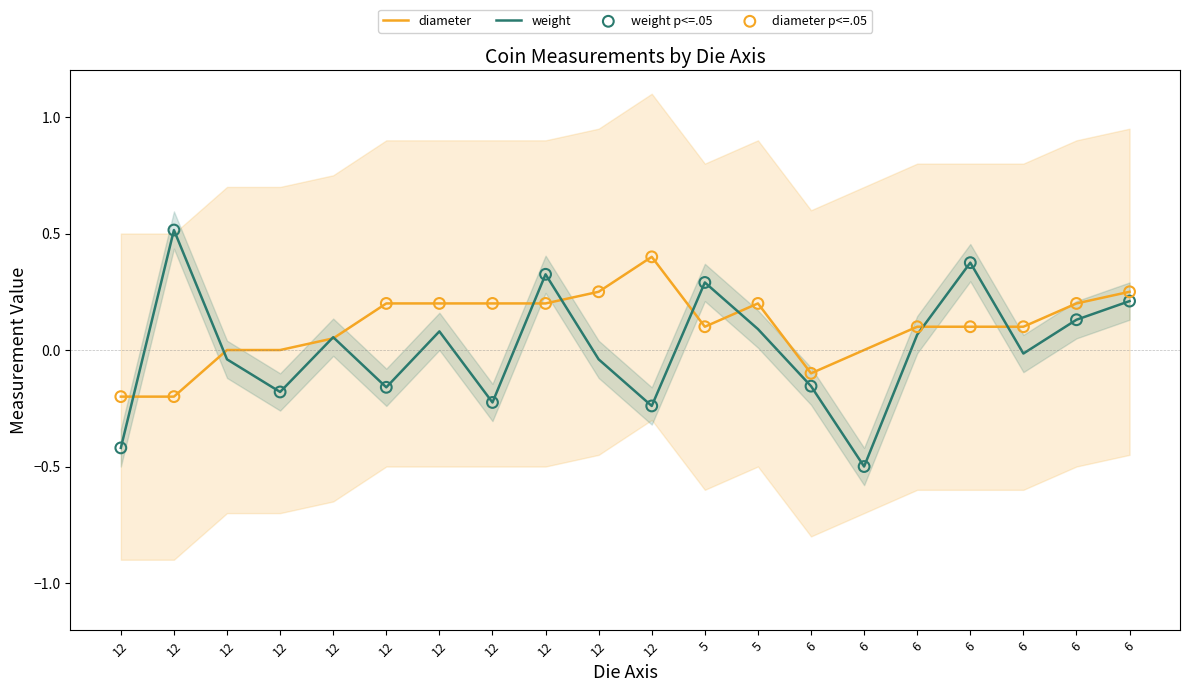

Which series has the largest total across all categories?

diameter